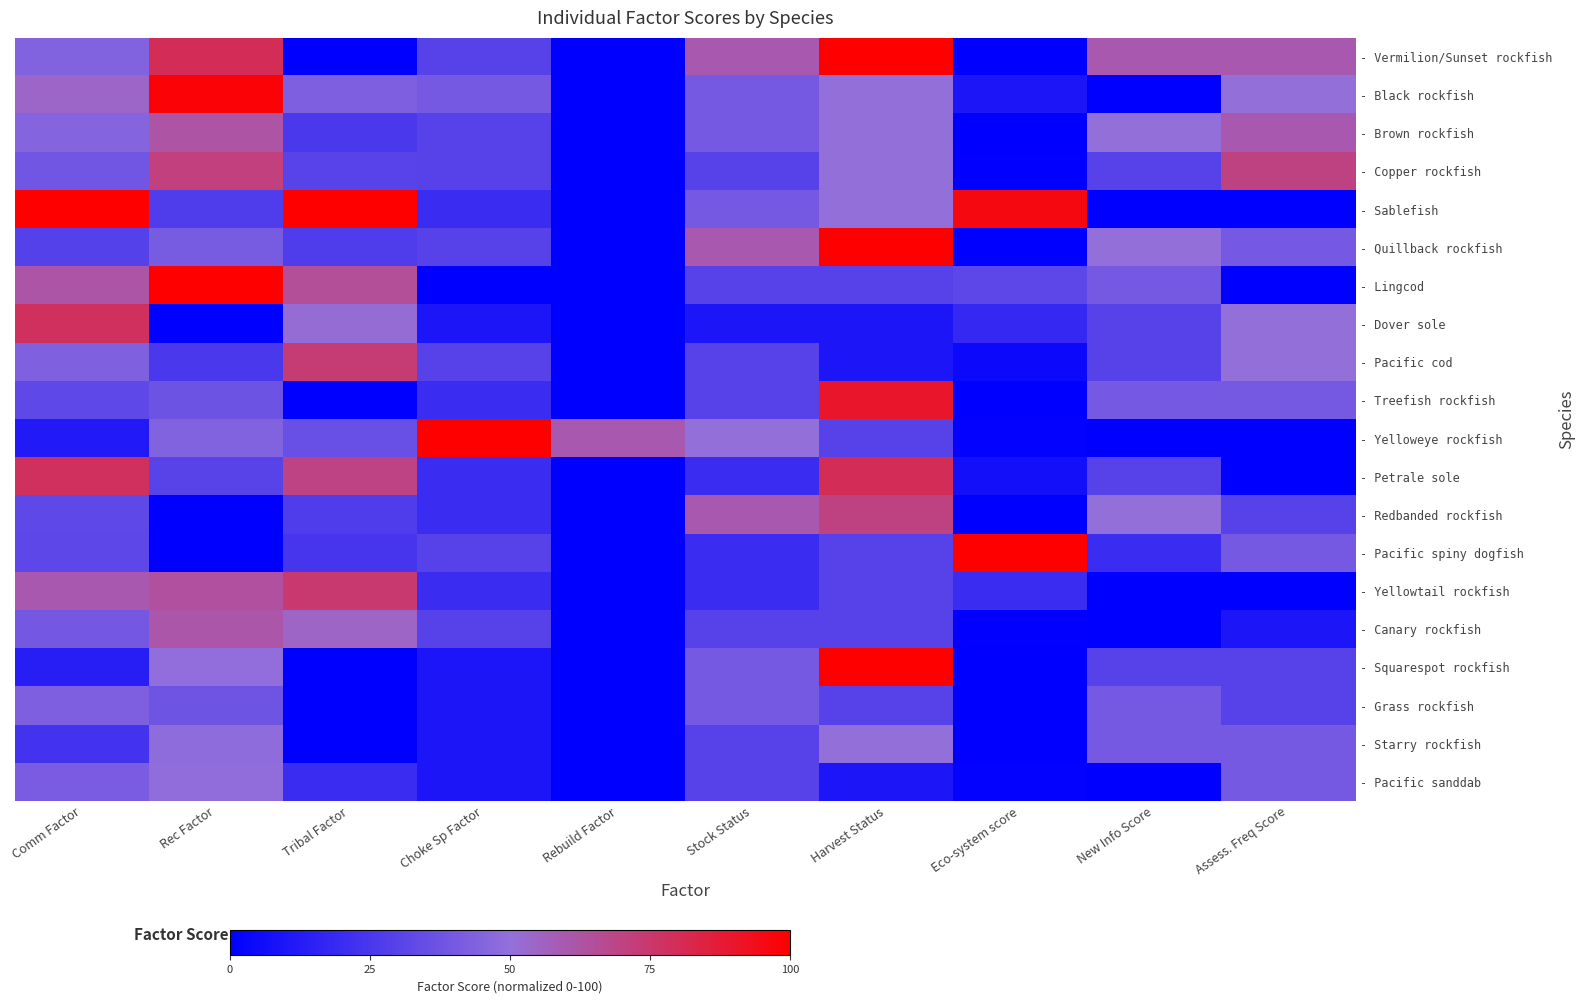

Reading left to right, what are all the values shown in this chart?

- Vermilion/Sunset rockfish: Comm Factor=44.3	Rec Factor=79.8	Tribal Factor=0.0	Choke Sp Factor=30.0	Rebuild Factor=0.0	Stock Status=60.0	Harvest Status=100.0	Eco-system score=0.1	New Info Score=60.0	Assess. Freq Score=60.0
- Black rockfish: Comm Factor=54.1	Rec Factor=98.3	Tribal Factor=42.9	Choke Sp Factor=40.0	Rebuild Factor=0.0	Stock Status=40.0	Harvest Status=50.0	Eco-system score=9.5	New Info Score=0.0	Assess. Freq Score=50.0
- Brown rockfish: Comm Factor=45.4	Rec Factor=62.5	Tribal Factor=25.0	Choke Sp Factor=30.0	Rebuild Factor=0.0	Stock Status=40.0	Harvest Status=50.0	Eco-system score=0.3	New Info Score=50.0	Assess. Freq Score=60.0
- Copper rockfish: Comm Factor=38.5	Rec Factor=71.1	Tribal Factor=30.2	Choke Sp Factor=30.0	Rebuild Factor=0.0	Stock Status=30.0	Harvest Status=50.0	Eco-system score=0.5	New Info Score=30.0	Assess. Freq Score=70.0
- Sablefish: Comm Factor=100.0	Rec Factor=27.1	Tribal Factor=100.0	Choke Sp Factor=20.0	Rebuild Factor=0.0	Stock Status=40.0	Harvest Status=50.0	Eco-system score=95.9	New Info Score=0.0	Assess. Freq Score=0.0
- Quillback rockfish: Comm Factor=29.1	Rec Factor=40.9	Tribal Factor=27.1	Choke Sp Factor=30.0	Rebuild Factor=0.0	Stock Status=60.0	Harvest Status=100.0	Eco-system score=0.0	New Info Score=50.0	Assess. Freq Score=40.0
- Lingcod: Comm Factor=61.8	Rec Factor=100.0	Tribal Factor=65.2	Choke Sp Factor=0.0	Rebuild Factor=0.0	Stock Status=30.0	Harvest Status=30.0	Eco-system score=31.7	New Info Score=40.0	Assess. Freq Score=0.0
- Dover sole: Comm Factor=78.2	Rec Factor=0.0	Tribal Factor=51.2	Choke Sp Factor=10.0	Rebuild Factor=0.0	Stock Status=10.0	Harvest Status=10.0	Eco-system score=18.1	New Info Score=30.0	Assess. Freq Score=50.0
- Pacific cod: Comm Factor=43.4	Rec Factor=25.2	Tribal Factor=73.3	Choke Sp Factor=30.0	Rebuild Factor=0.0	Stock Status=30.0	Harvest Status=10.0	Eco-system score=4.2	New Info Score=30.0	Assess. Freq Score=50.0
- Treefish rockfish: Comm Factor=32.1	Rec Factor=37.3	Tribal Factor=0.0	Choke Sp Factor=20.0	Rebuild Factor=0.0	Stock Status=30.0	Harvest Status=90.0	Eco-system score=0.0	New Info Score=40.0	Assess. Freq Score=40.0
- Yelloweye rockfish: Comm Factor=12.0	Rec Factor=44.1	Tribal Factor=35.9	Choke Sp Factor=100.0	Rebuild Factor=60.0	Stock Status=50.0	Harvest Status=30.0	Eco-system score=1.2	New Info Score=0.0	Assess. Freq Score=0.0
- Petrale sole: Comm Factor=78.3	Rec Factor=30.2	Tribal Factor=69.9	Choke Sp Factor=20.0	Rebuild Factor=0.0	Stock Status=20.0	Harvest Status=80.0	Eco-system score=7.3	New Info Score=30.0	Assess. Freq Score=0.0
- Redbanded rockfish: Comm Factor=32.1	Rec Factor=0.0	Tribal Factor=27.1	Choke Sp Factor=20.0	Rebuild Factor=0.0	Stock Status=60.0	Harvest Status=70.0	Eco-system score=0.0	New Info Score=50.0	Assess. Freq Score=30.0
- Pacific spiny dogfish: Comm Factor=31.7	Rec Factor=0.0	Tribal Factor=24.2	Choke Sp Factor=30.0	Rebuild Factor=0.0	Stock Status=20.0	Harvest Status=30.0	Eco-system score=100.0	New Info Score=20.0	Assess. Freq Score=40.0
- Yellowtail rockfish: Comm Factor=60.0	Rec Factor=63.8	Tribal Factor=74.3	Choke Sp Factor=20.0	Rebuild Factor=0.0	Stock Status=20.0	Harvest Status=30.0	Eco-system score=20.0	New Info Score=0.0	Assess. Freq Score=0.0
- Canary rockfish: Comm Factor=39.6	Rec Factor=61.6	Tribal Factor=54.7	Choke Sp Factor=30.0	Rebuild Factor=0.0	Stock Status=30.0	Harvest Status=30.0	Eco-system score=0.7	New Info Score=0.0	Assess. Freq Score=10.0
- Squarespot rockfish: Comm Factor=13.6	Rec Factor=49.4	Tribal Factor=0.0	Choke Sp Factor=10.0	Rebuild Factor=0.0	Stock Status=40.0	Harvest Status=100.0	Eco-system score=0.1	New Info Score=30.0	Assess. Freq Score=30.0
- Grass rockfish: Comm Factor=42.9	Rec Factor=37.5	Tribal Factor=0.0	Choke Sp Factor=10.0	Rebuild Factor=0.0	Stock Status=40.0	Harvest Status=30.0	Eco-system score=0.1	New Info Score=40.0	Assess. Freq Score=30.0
- Starry rockfish: Comm Factor=23.3	Rec Factor=48.4	Tribal Factor=0.0	Choke Sp Factor=10.0	Rebuild Factor=0.0	Stock Status=30.0	Harvest Status=50.0	Eco-system score=0.5	New Info Score=40.0	Assess. Freq Score=40.0
- Pacific sanddab: Comm Factor=41.3	Rec Factor=49.0	Tribal Factor=20.0	Choke Sp Factor=10.0	Rebuild Factor=0.0	Stock Status=30.0	Harvest Status=10.0	Eco-system score=1.3	New Info Score=0.0	Assess. Freq Score=40.0